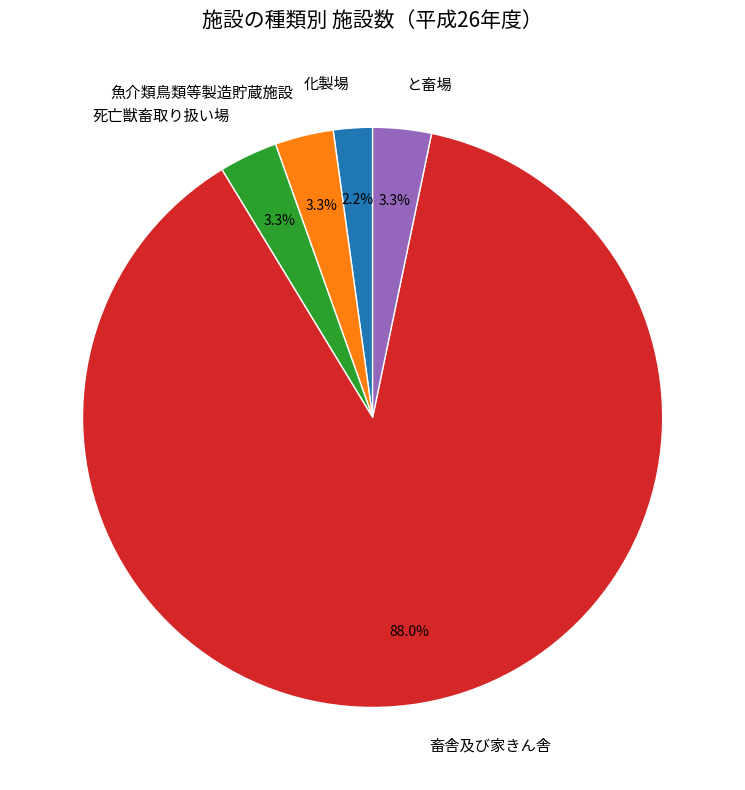

To the nearest percent, what is the difference between the 化製場 and 死亡獣畜取り扱い場 slice percentages?

1%